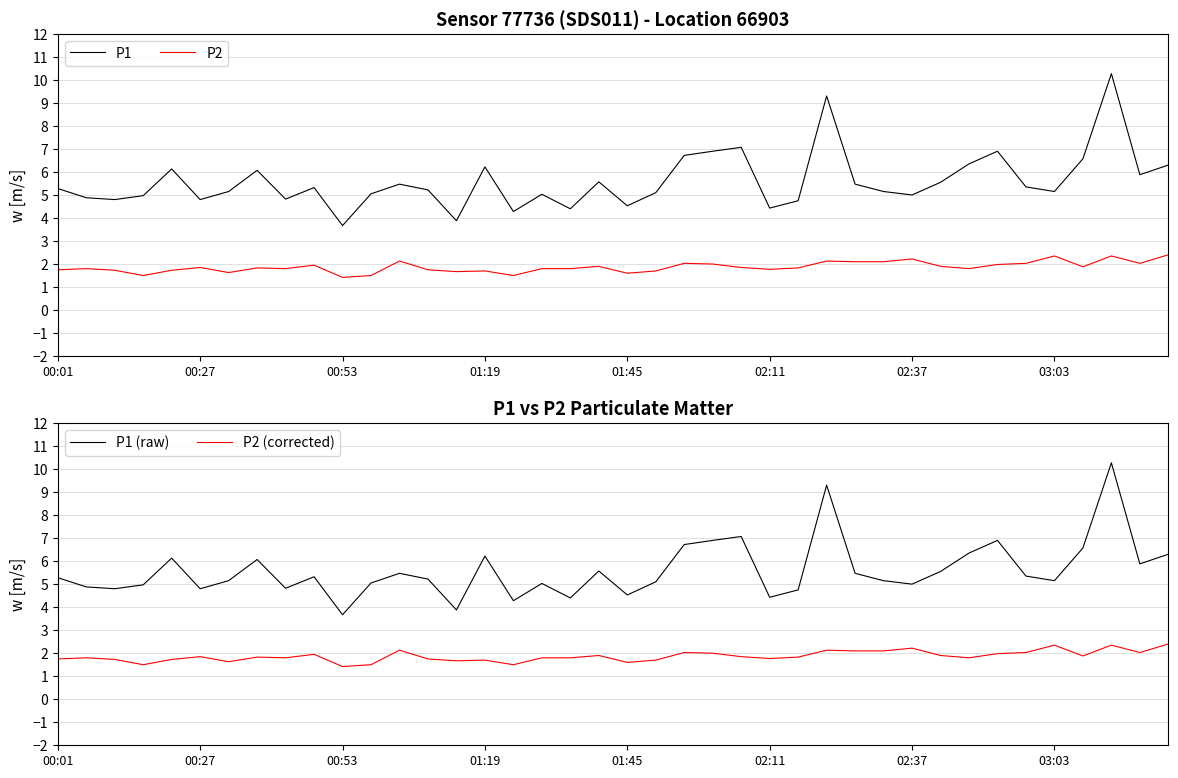

Reading left to right, transcribe all the data shown in this chart.

P1: 5.3	4.9	4.8	5.0	6.1	4.8	5.2	6.1	4.8	5.3	3.7	5.0	5.5	5.2	3.9	6.2	4.3	5.0	4.4	5.6	4.5	5.1	6.7	6.9	7.1	4.4	4.8	9.3	5.5	5.2	5.0	5.5	6.3	6.9	5.3	5.2	6.6	10.3	5.9	6.3
P2: 1.8	1.8	1.7	1.5	1.7	1.9	1.6	1.8	1.8	1.9	1.4	1.5	2.1	1.8	1.7	1.7	1.5	1.8	1.8	1.9	1.6	1.7	2.0	2.0	1.9	1.8	1.8	2.1	2.1	2.1	2.2	1.9	1.8	2.0	2.0	2.4	1.9	2.4	2.0	2.4
P1 (raw): 5.3	4.9	4.8	5.0	6.1	4.8	5.2	6.1	4.8	5.3	3.7	5.0	5.5	5.2	3.9	6.2	4.3	5.0	4.4	5.6	4.5	5.1	6.7	6.9	7.1	4.4	4.8	9.3	5.5	5.2	5.0	5.5	6.3	6.9	5.3	5.2	6.6	10.3	5.9	6.3
P2 (corrected): 1.8	1.8	1.7	1.5	1.7	1.9	1.6	1.8	1.8	1.9	1.4	1.5	2.1	1.8	1.7	1.7	1.5	1.8	1.8	1.9	1.6	1.7	2.0	2.0	1.9	1.8	1.8	2.1	2.1	2.1	2.2	1.9	1.8	2.0	2.0	2.4	1.9	2.4	2.0	2.4